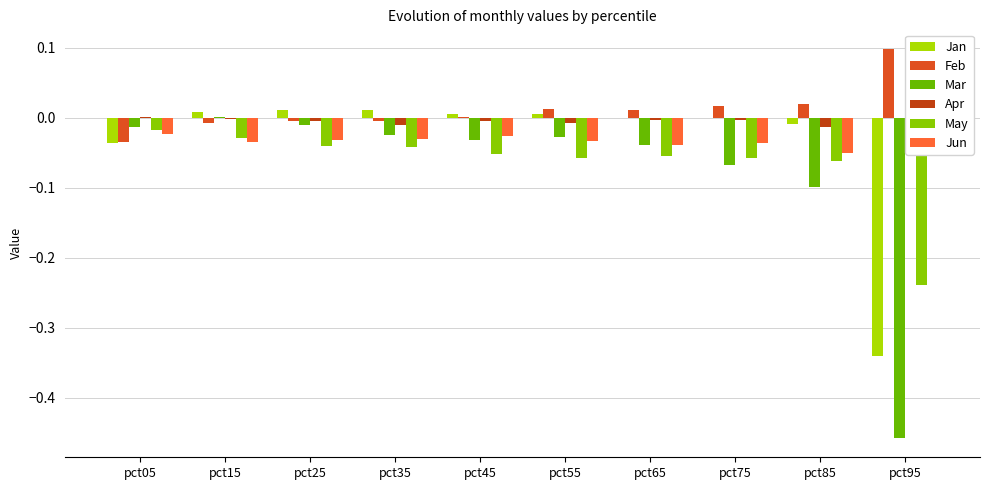

How many groups of bars are there?

10